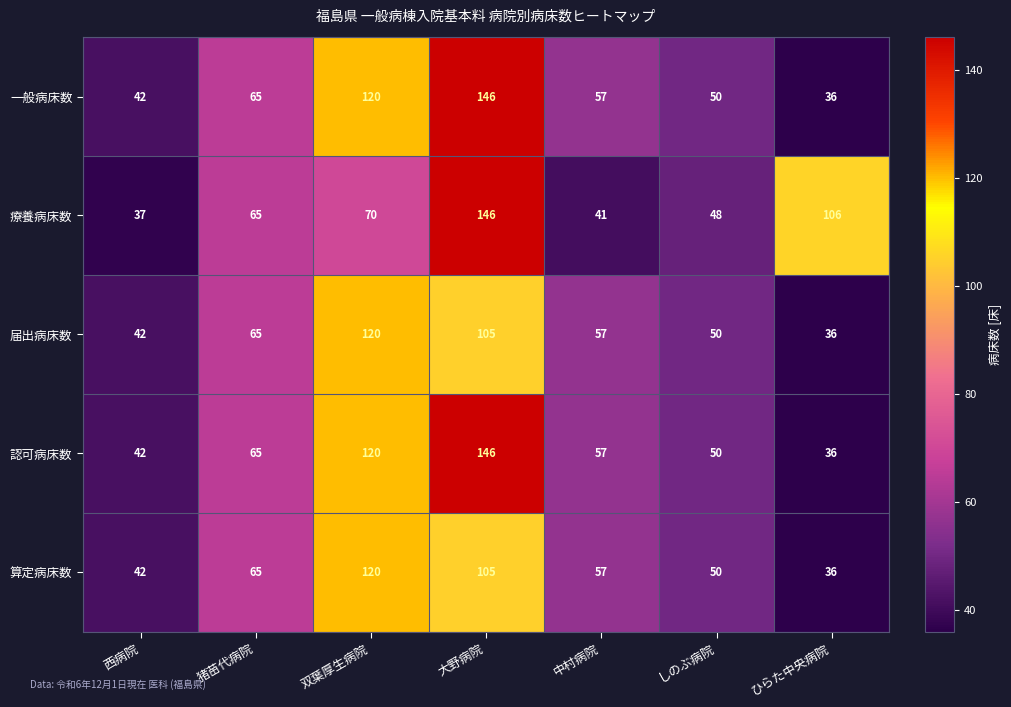

Between しのぶ病院 and ひらた中央病院, which series saw the biggest shift?

療養病床数